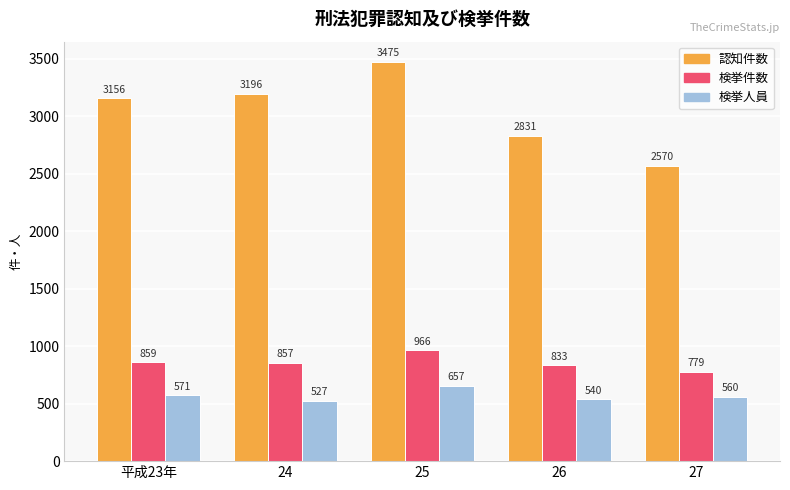

What is the total value across all series at 24?

4580